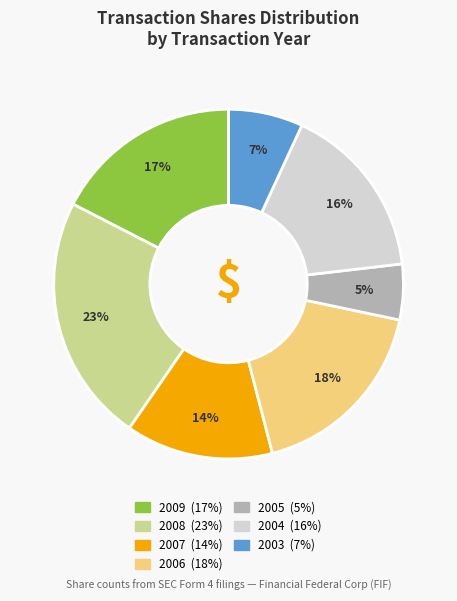

Is there a majority slice in this chart?

No